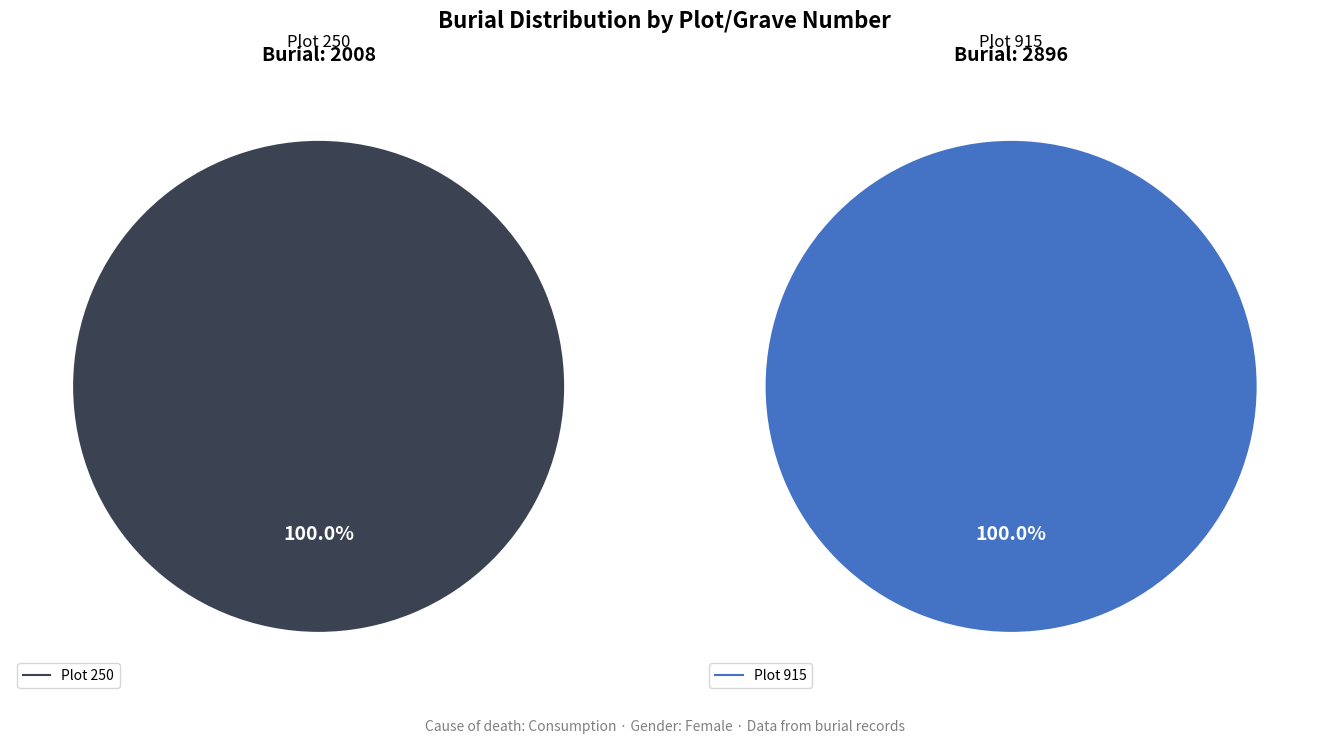

How many slices are in this pie chart?

2